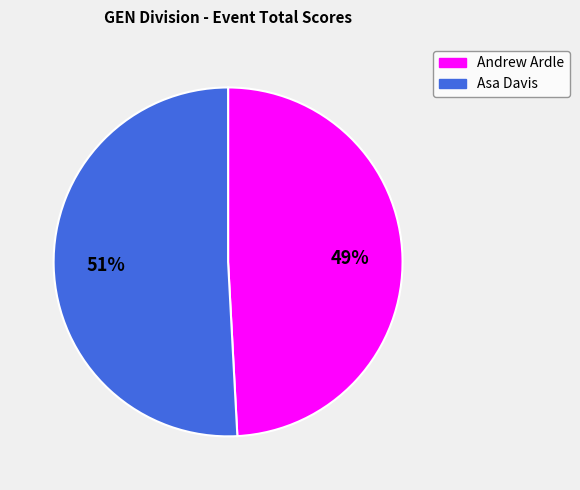

How many slices are in this pie chart?

2